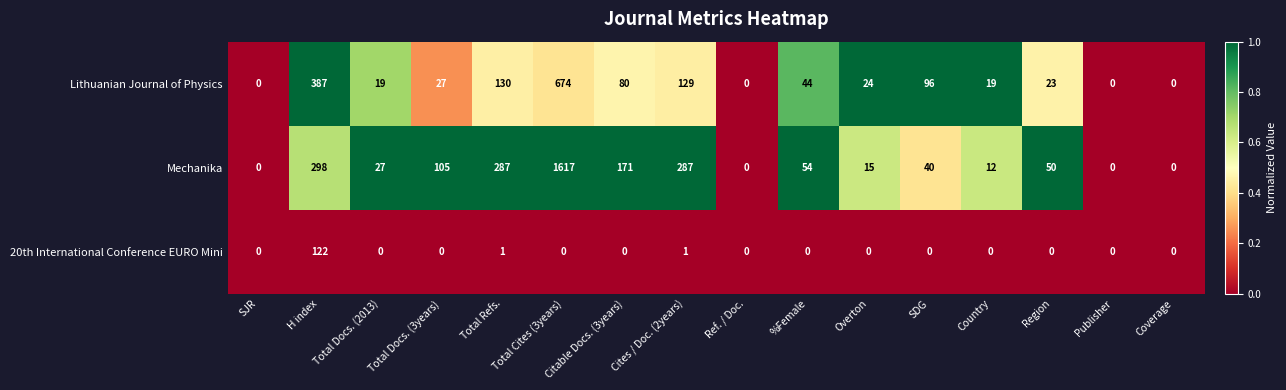

Between H index and Coverage, which series saw the biggest shift?

Lithuanian Journal of Physics